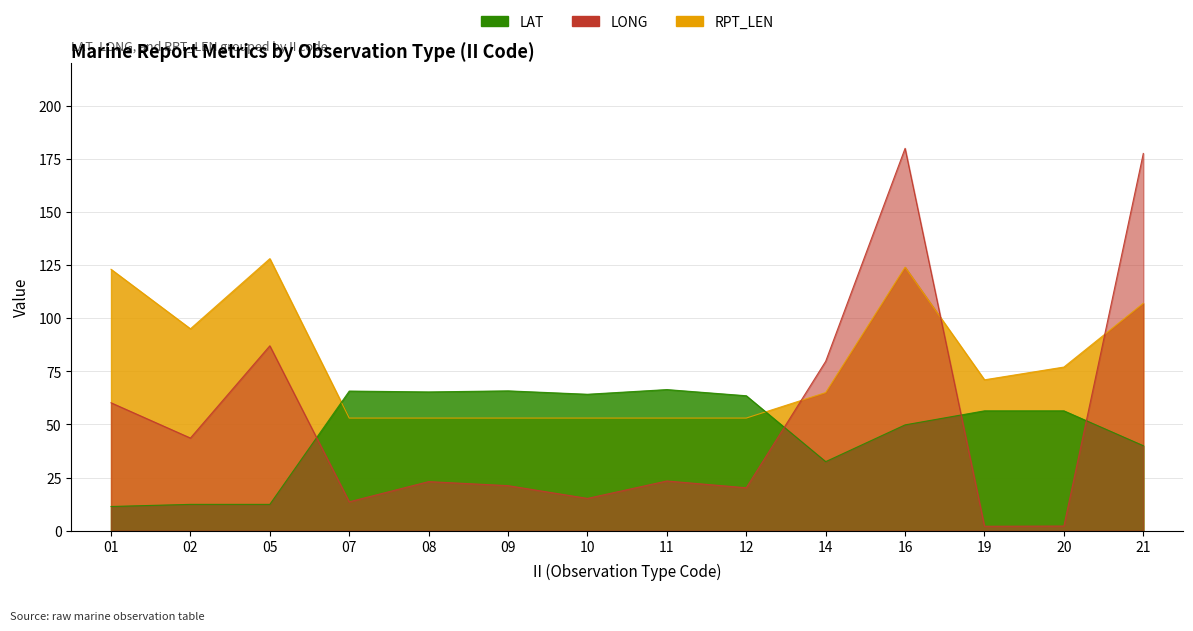

How many data points in LAT are less than 56?

6